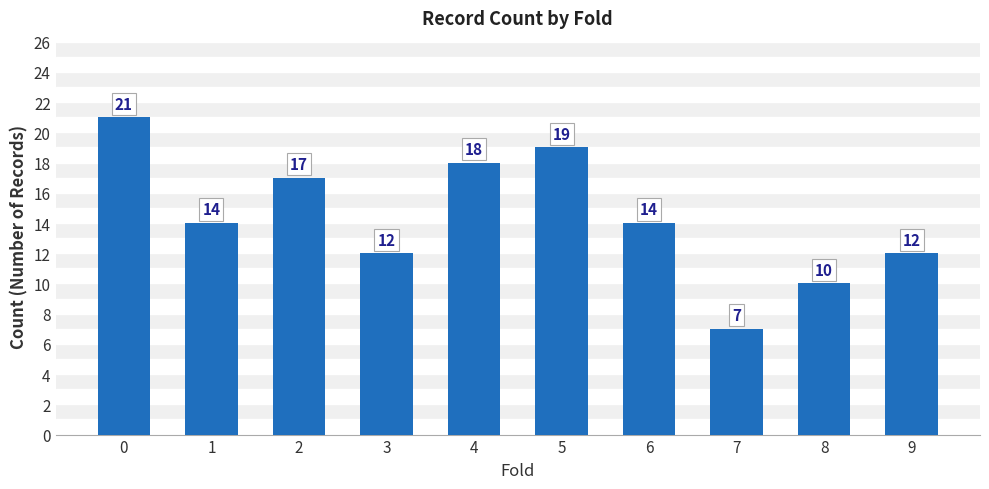

Which label corresponds to the smallest value in the chart?

7